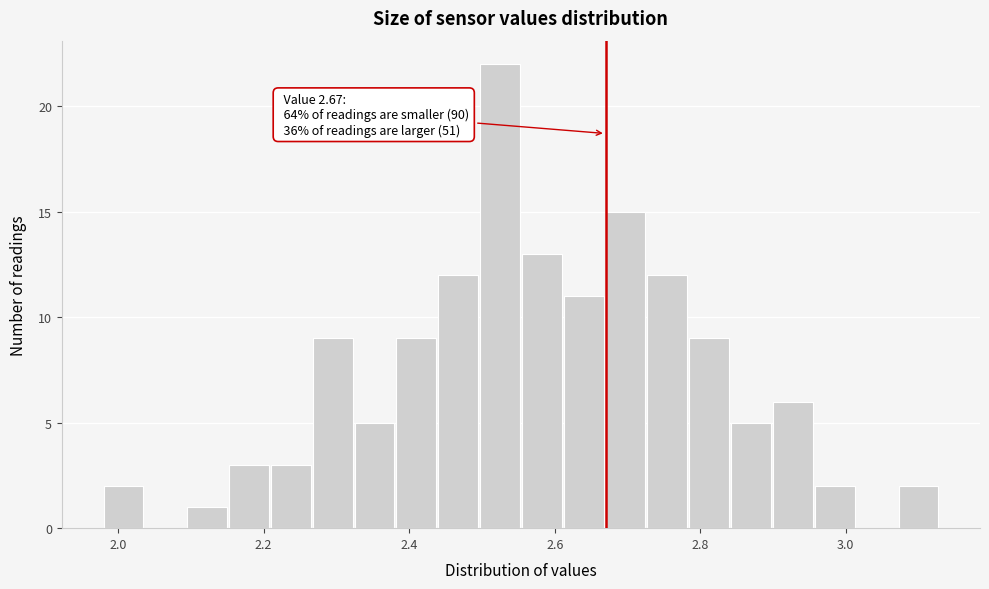

Read against the x-axis, roughly where is the centre of the tallest bar?

2.52